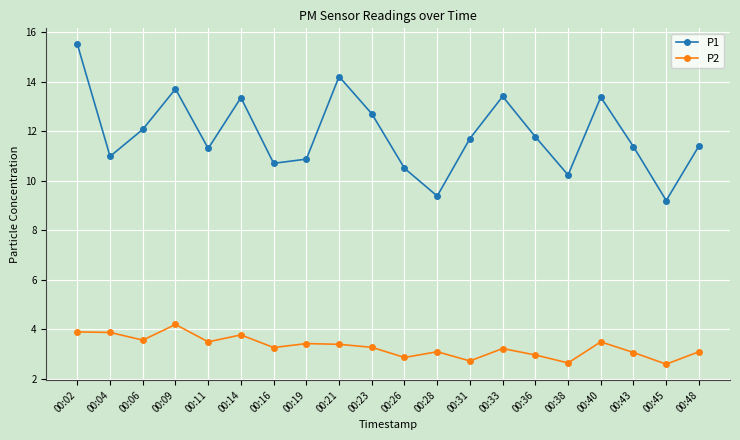

Read the P1 value at 00:31.

11.7